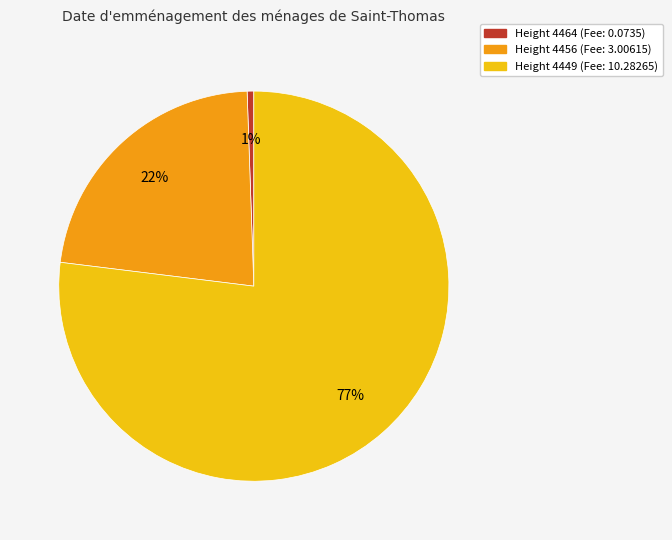

To the nearest percent, what is the average slice percentage?

33%